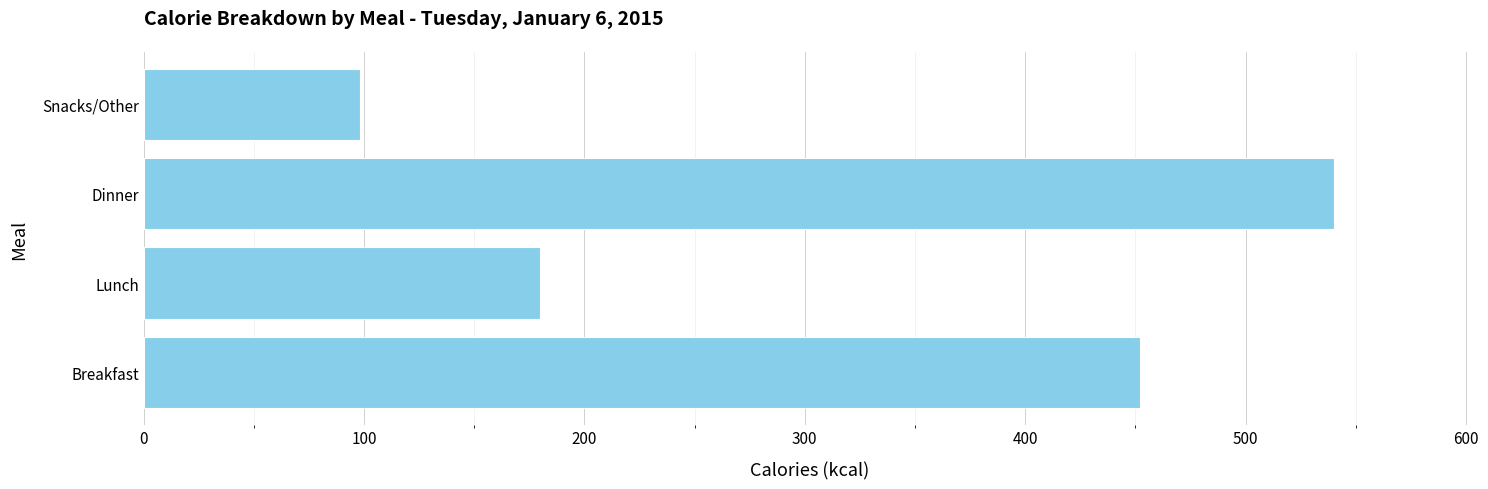

What is the difference between the maximum and second lowest values?

360